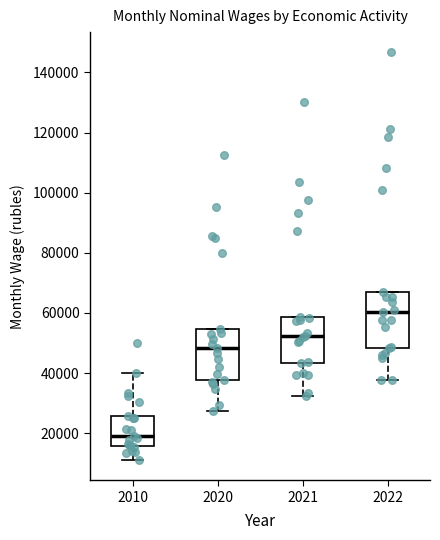

Which box has the highest median line?

2022